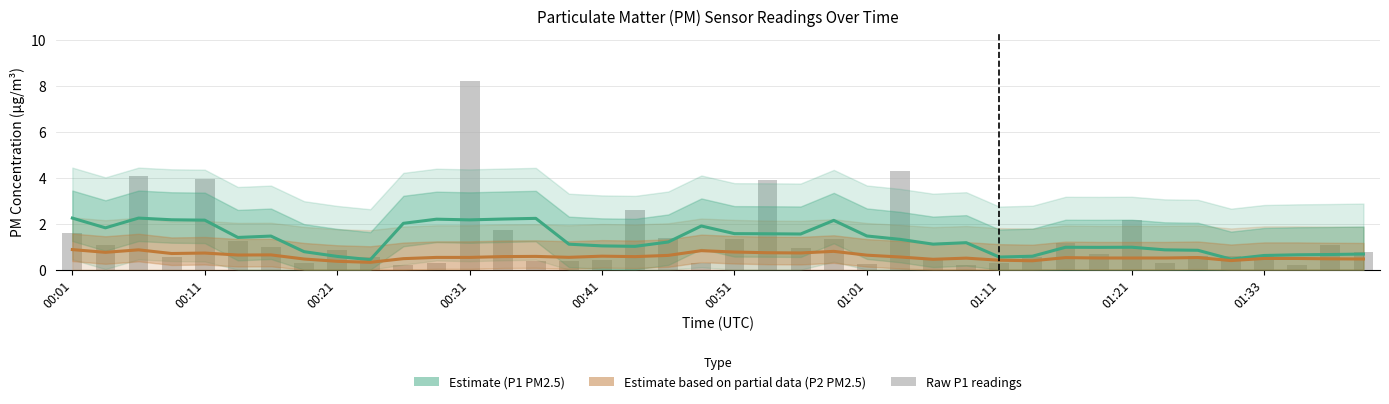

What value does the Estimate based on partial data (P2) series have at 00:31?

0.5